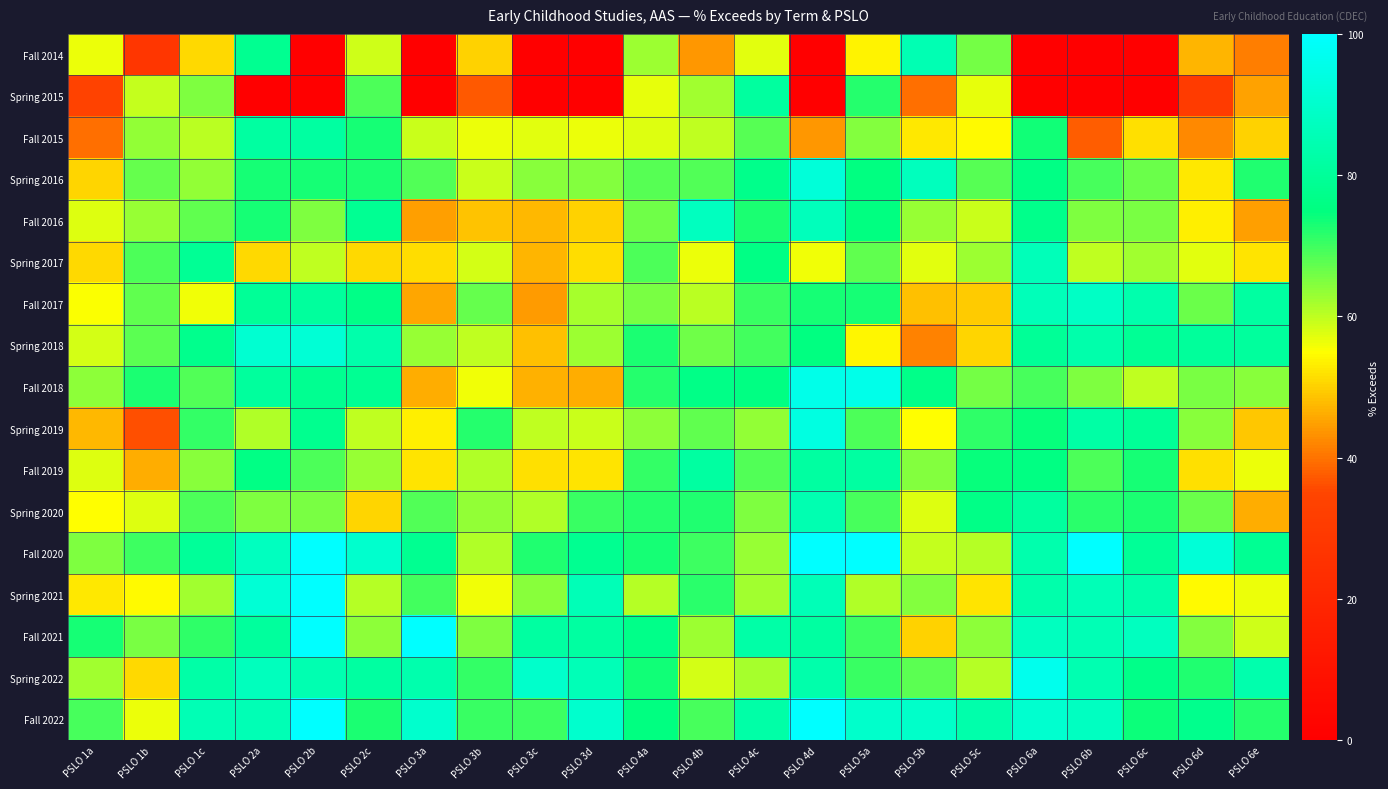

How many series are shown in this chart?

17